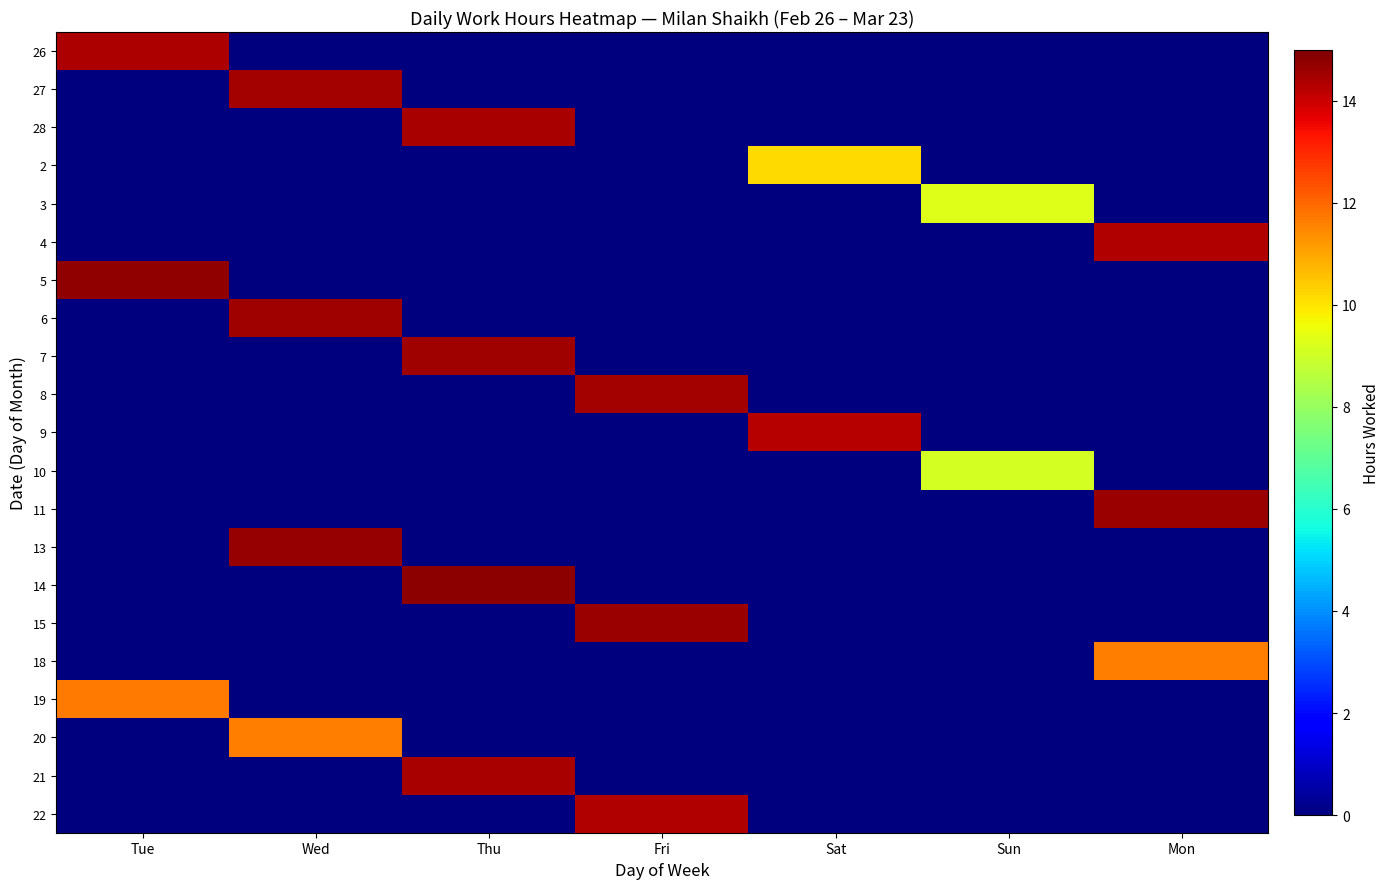

What is the total value across all series at Mon?

40.6